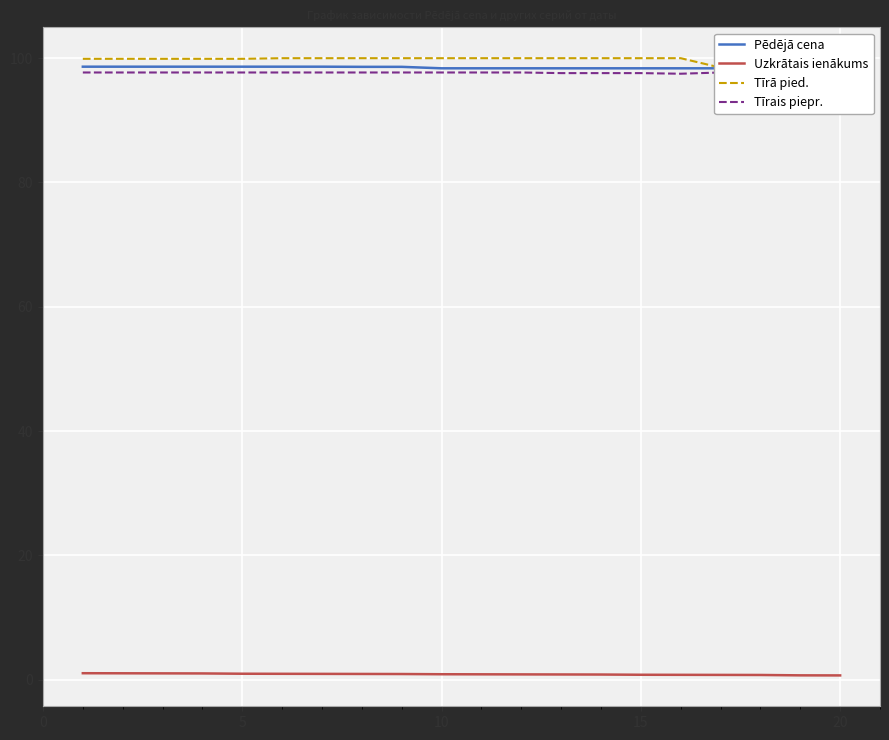

How many distinct data groups are displayed?

4